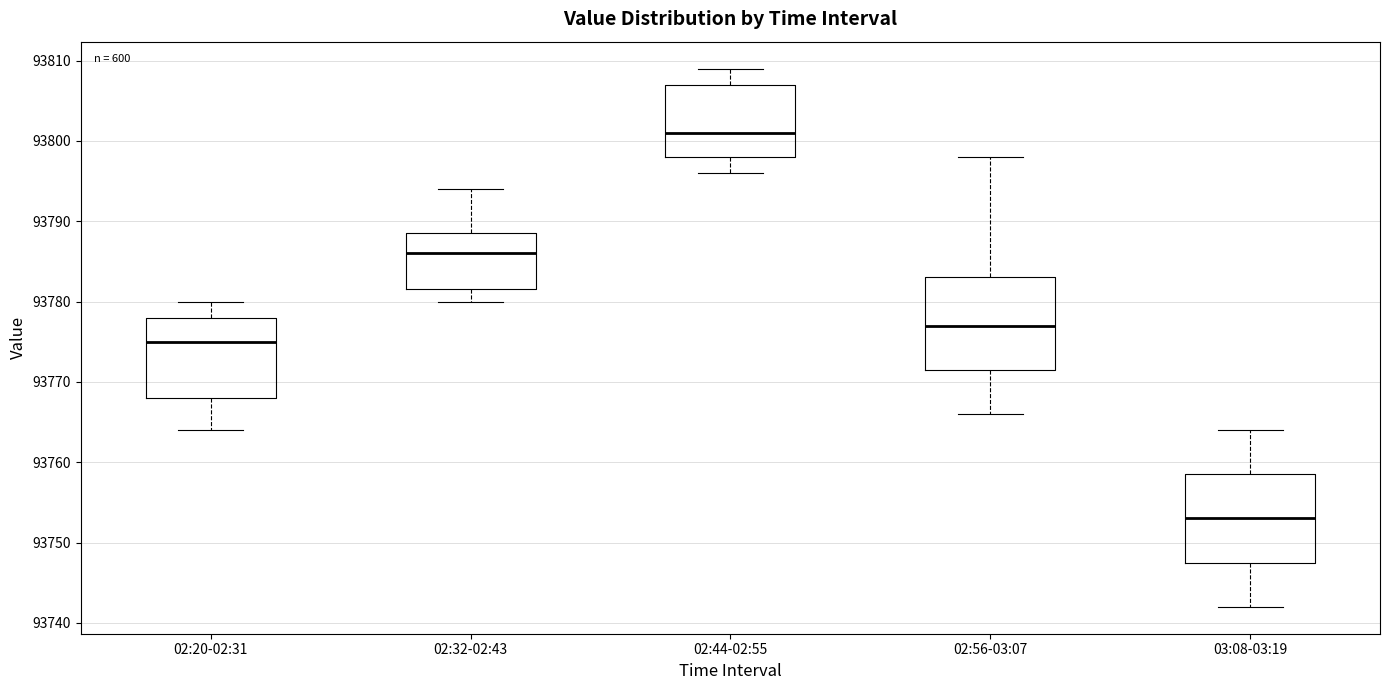

Reading left to right, read every box against the y-axis: the position of its median line, the range the box covers, and the ends of its whiskers. The values are not printed on the chart, so give them approximately, as read against the axis.

02:20-02:31: median 93775, box 93768 to 93778, whiskers 93764 to 93780
02:32-02:43: median 93786, box 93782 to 93789, whiskers 93780 to 93794
02:44-02:55: median 93801, box 93798 to 93807, whiskers 93796 to 93809
02:56-03:07: median 93777, box 93772 to 93783, whiskers 93766 to 93798
03:08-03:19: median 93753, box 93748 to 93759, whiskers 93742 to 93764